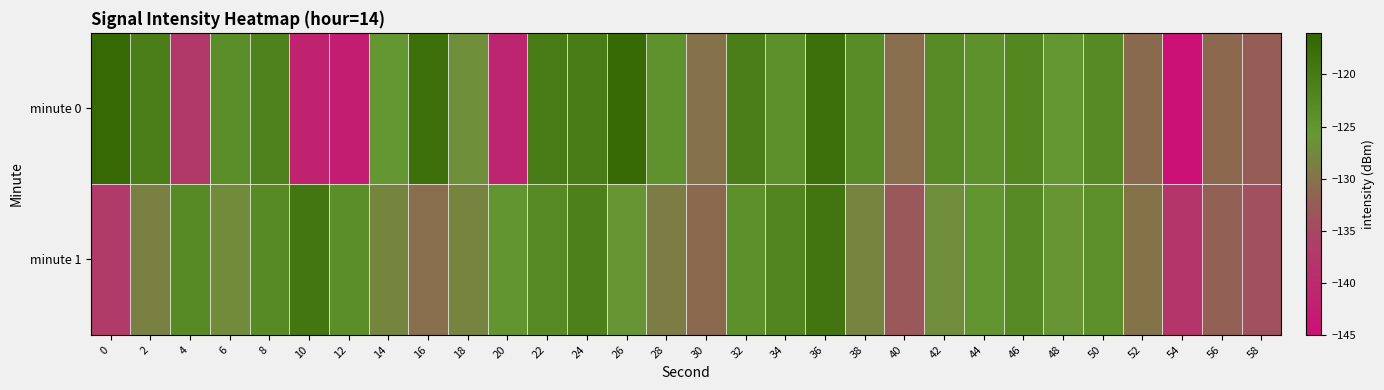

Which has a higher value, 16 or 46?

16